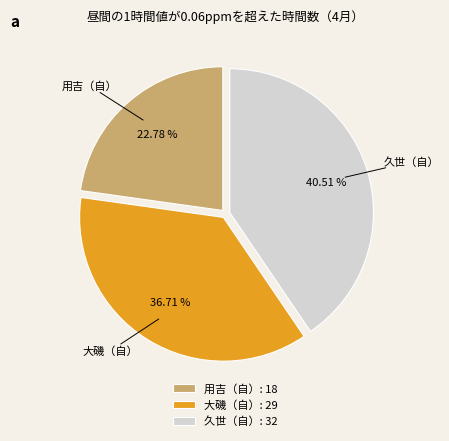

Between 用吉（自） and 大磯（自）, which is larger?

大磯（自）